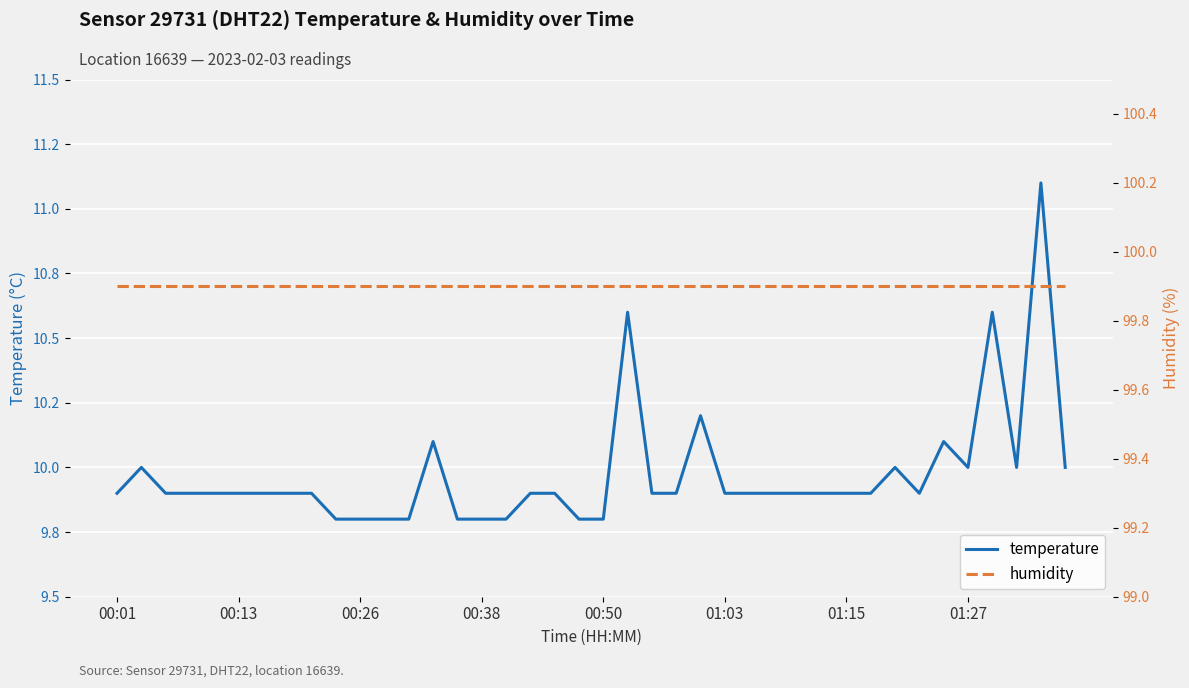

At which category does the chart reach its peak across all series?

00:01